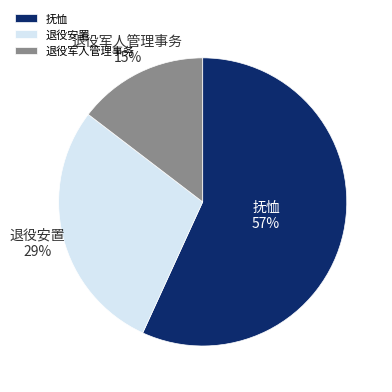

To the nearest percent, what is the difference between the 退役军人管理事务 and 抚恤 slice percentages?

42%